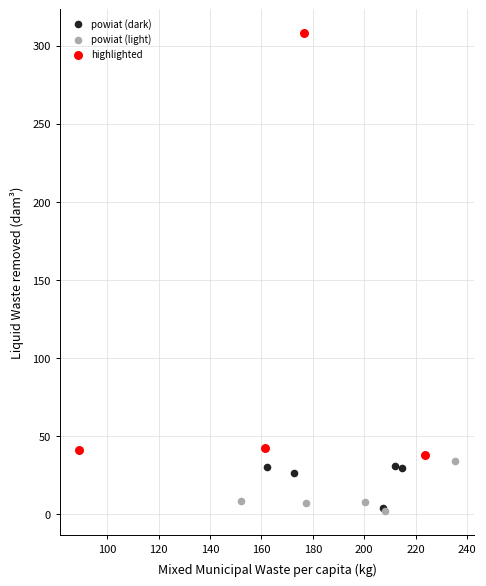

Which series has the largest Y range (max minus min)?

highlighted